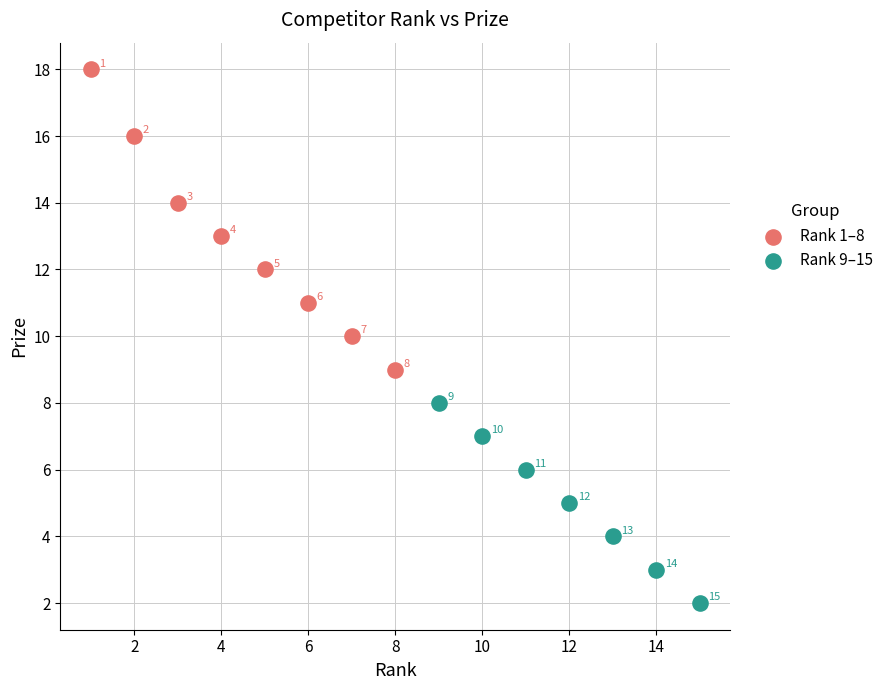

What are all the series names shown in the legend?

Rank 1–8, Rank 9–15